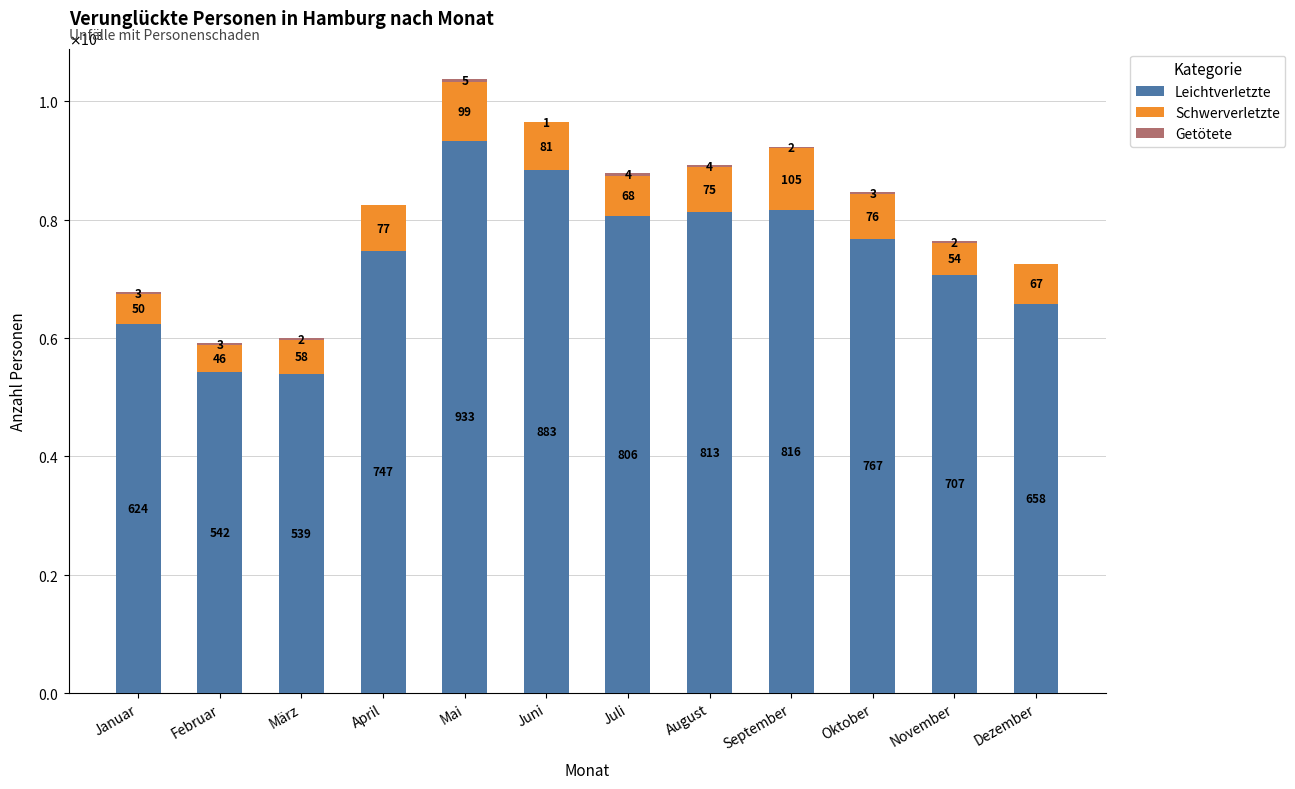

What is the difference between the maximum and minimum values in the Leichtverletzte series?

394